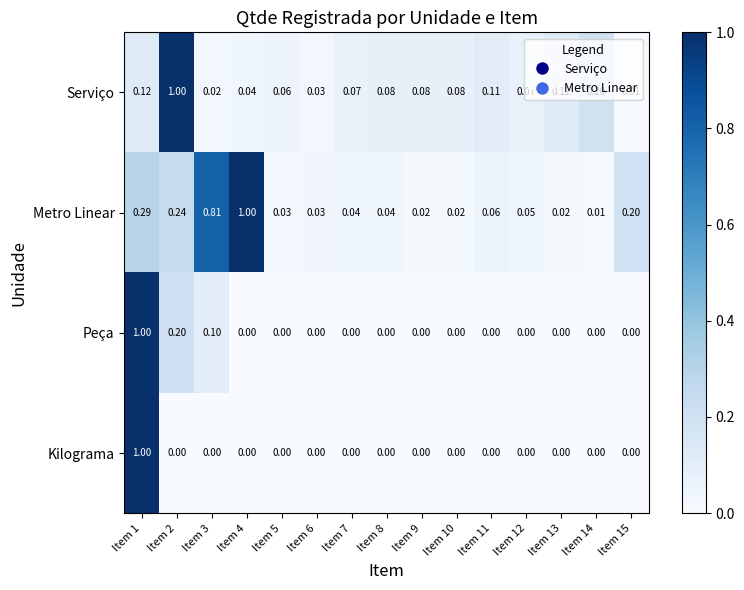

What is the spread (max minus min) of values at Item 13?

0.1